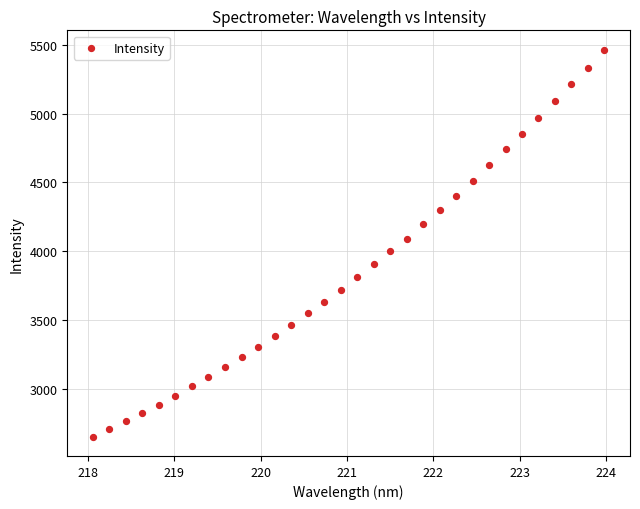

What is the range of X values (max minus min)?

5.9